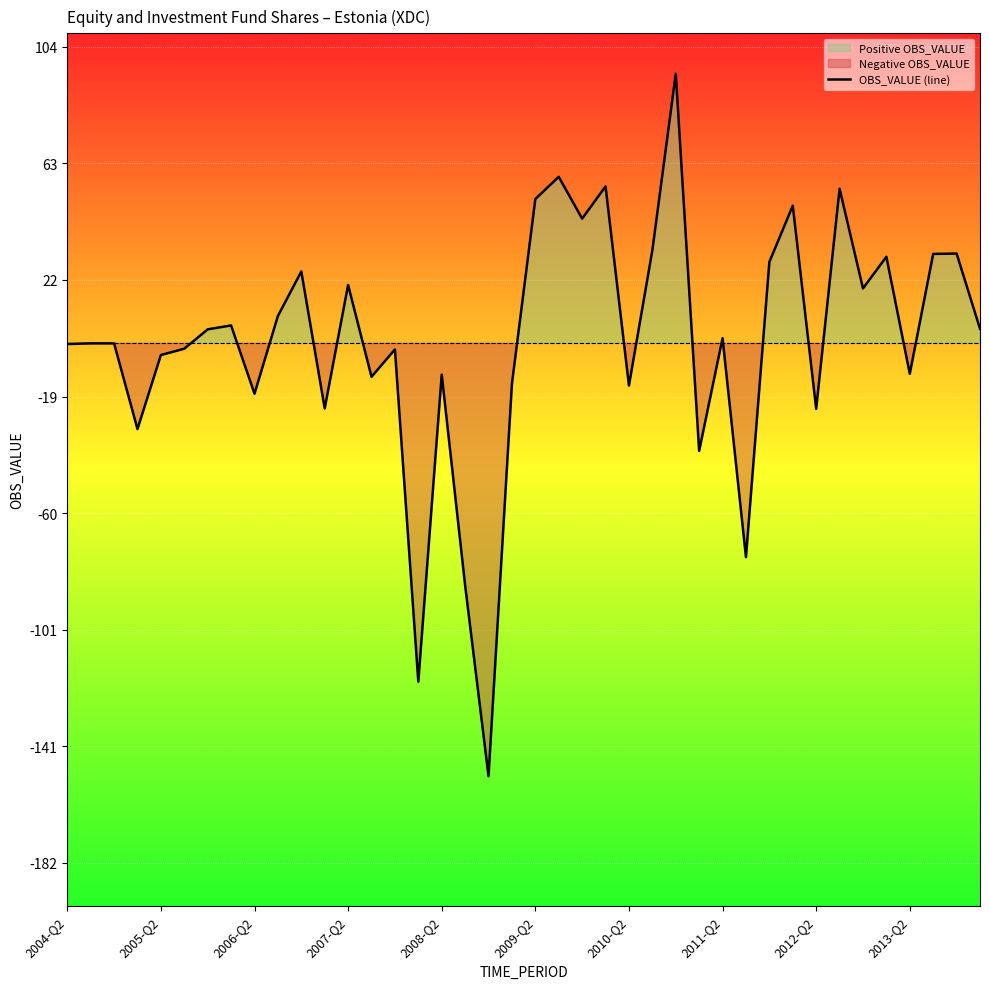

What is the maximum value shown in the chart?

94.7